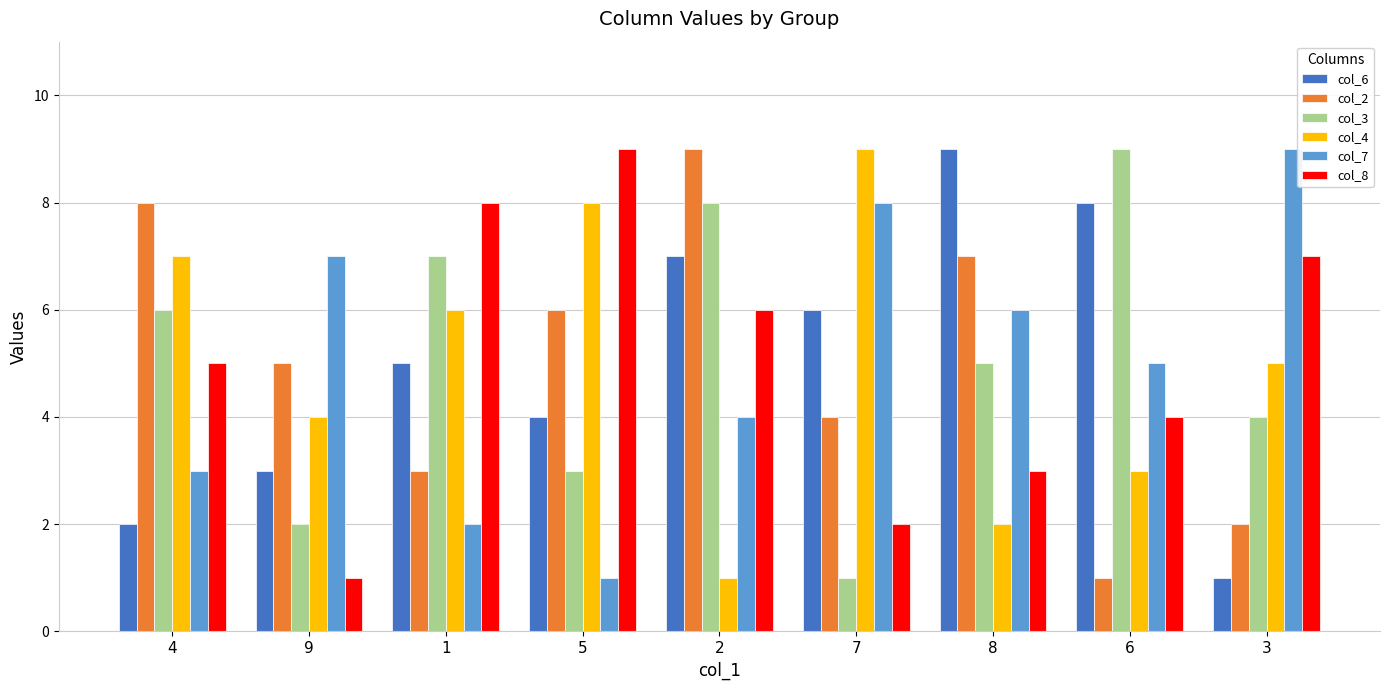

What is the highest value of the col_2 series?

9